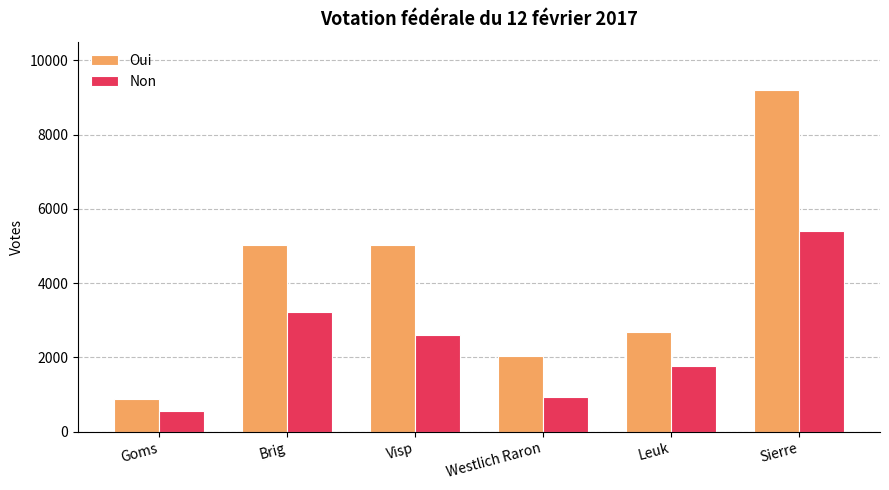

Is the value of Non at Visp greater than the value of Oui at Leuk?

No